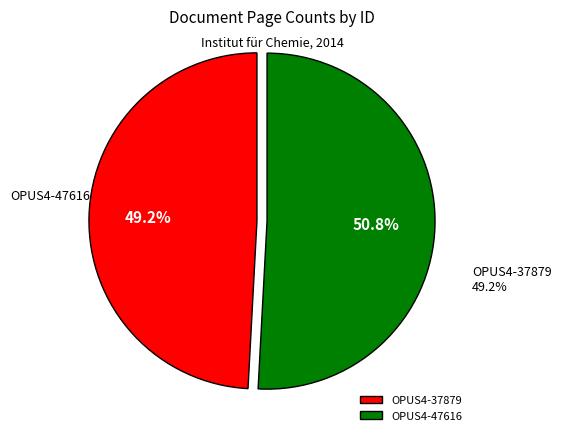

To the nearest percent, what percentage of the pie is OPUS4-47616?

51%